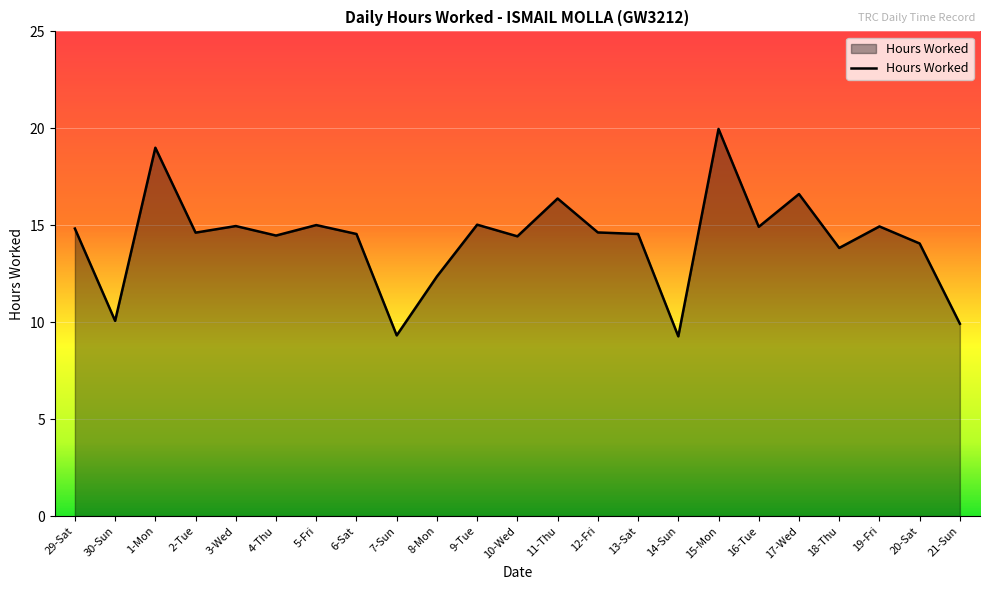

What position from the left is 3-Wed?

5